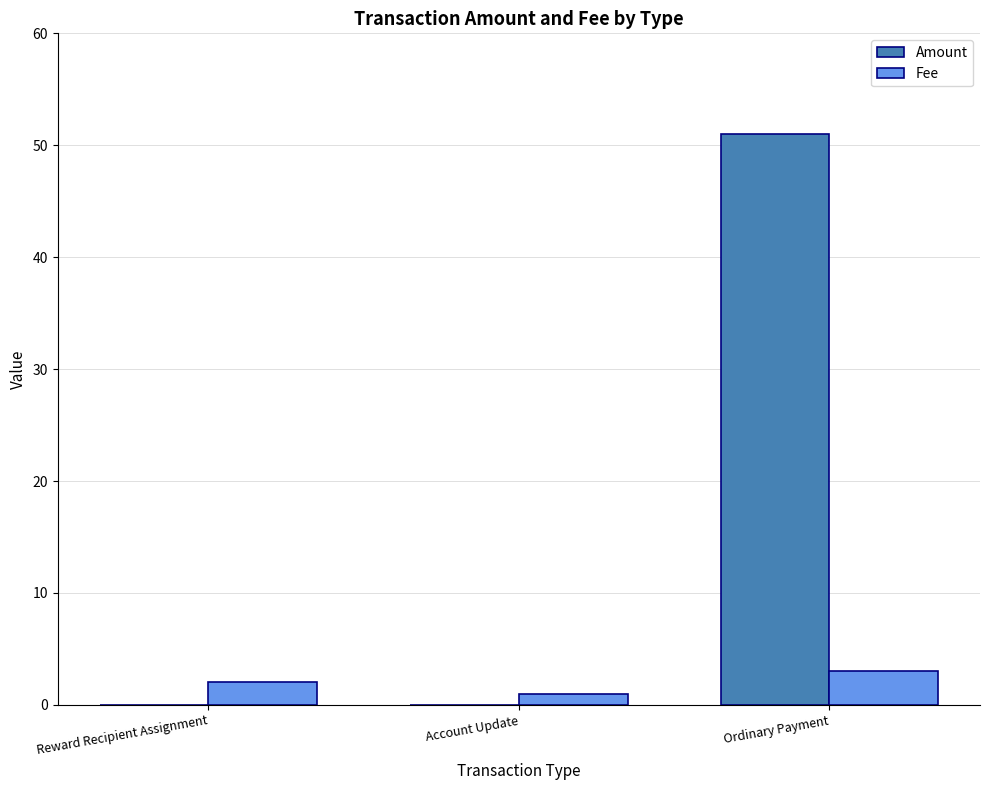

Count the Amount values in the range 0 to 51.

3